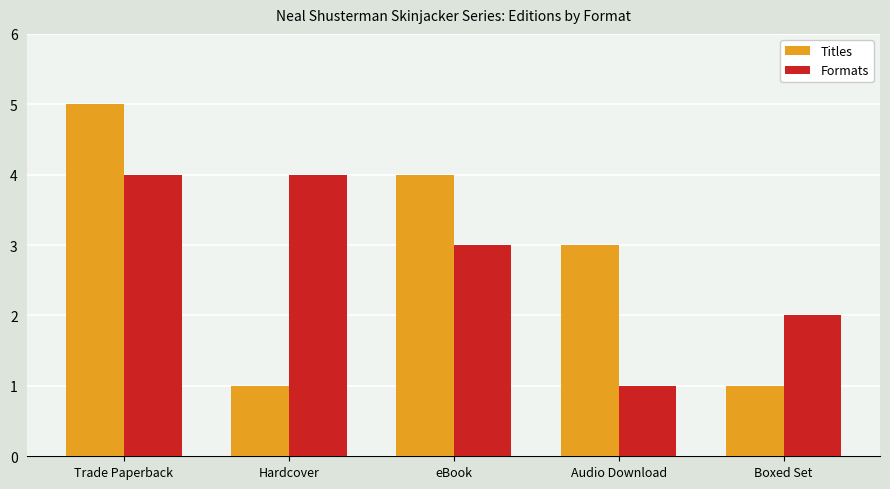

Reading left to right, extract all data points from this chart.

Titles: Trade Paperback=5	Hardcover=1	eBook=4	Audio Download=3	Boxed Set=1
Formats: Trade Paperback=4	Hardcover=4	eBook=3	Audio Download=1	Boxed Set=2